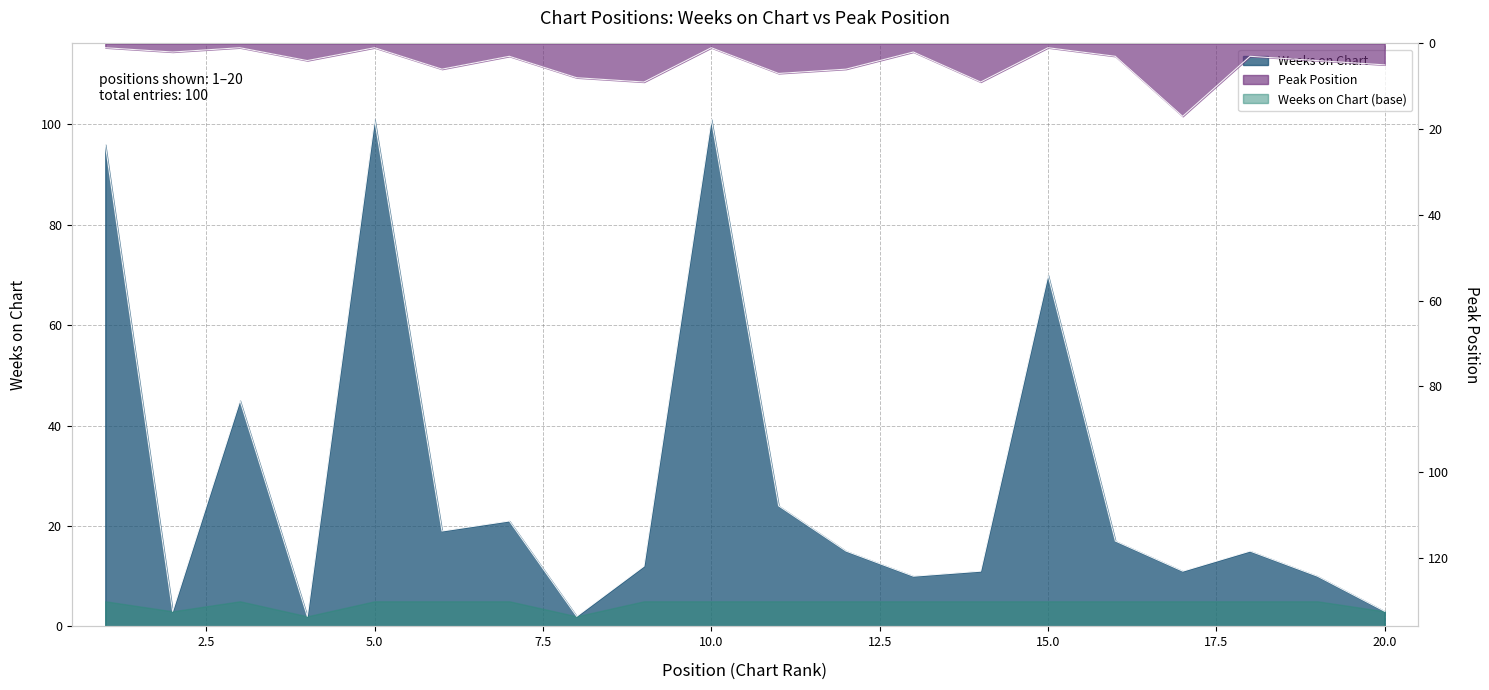

After their last crossing, which series has the higher values: Weeks on Chart or Peak Position?

Peak Position